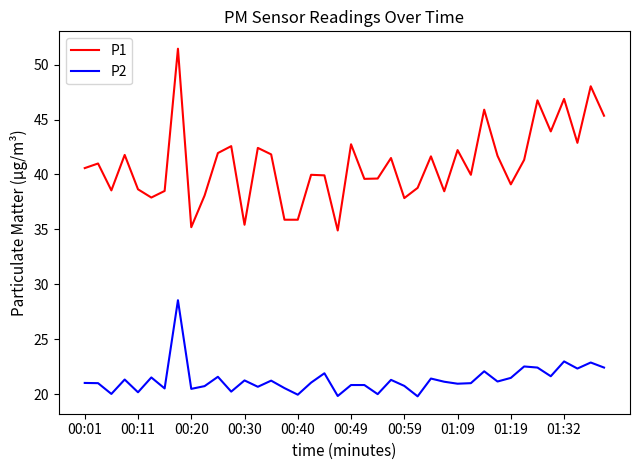

Which series has the widest spread of values?

P1